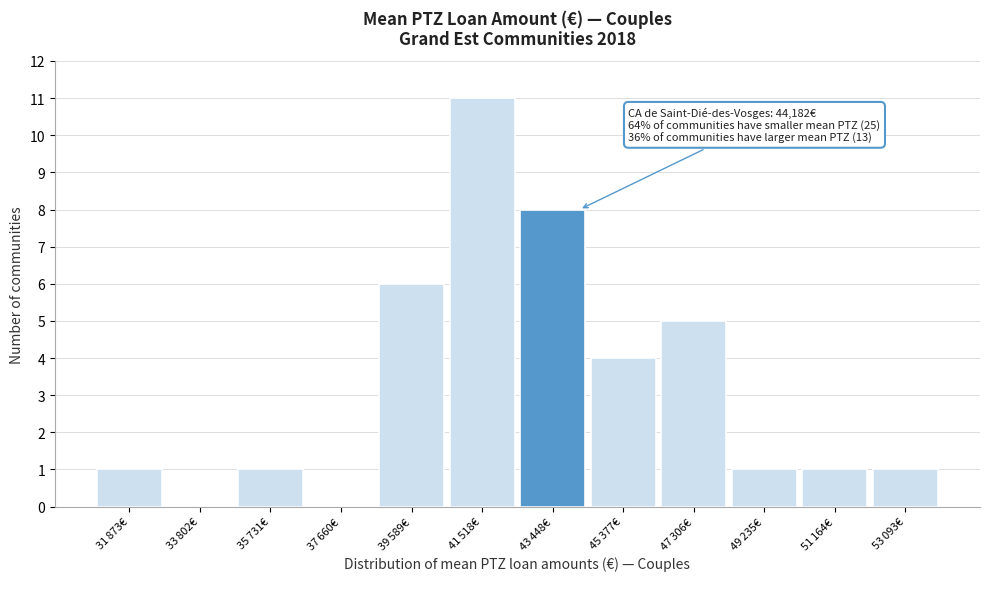

What is the greatest value displayed?

11